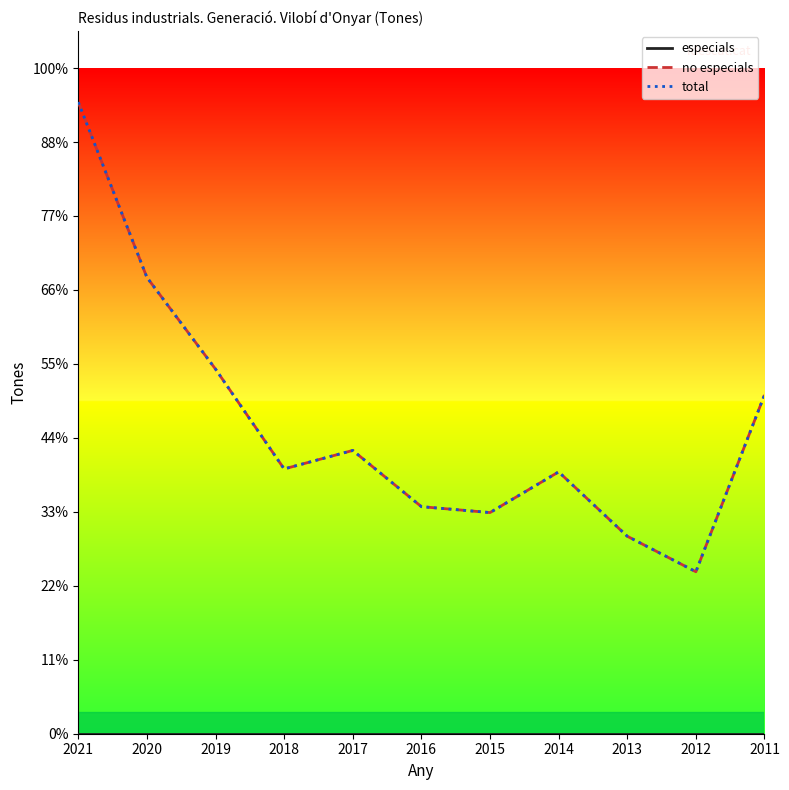

Where is the first local maximum for total?

2017